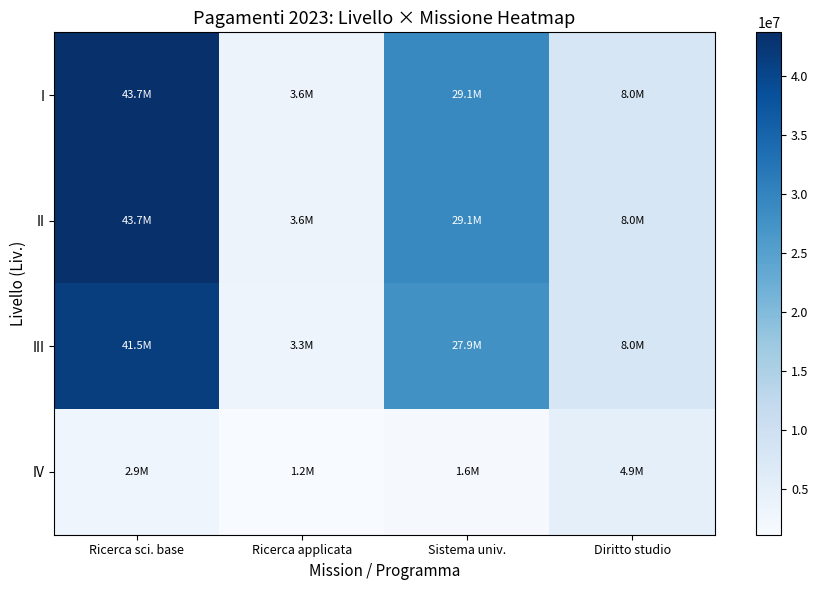

What is the difference between the highest and lowest values at Sistema univ.?

27522356.4